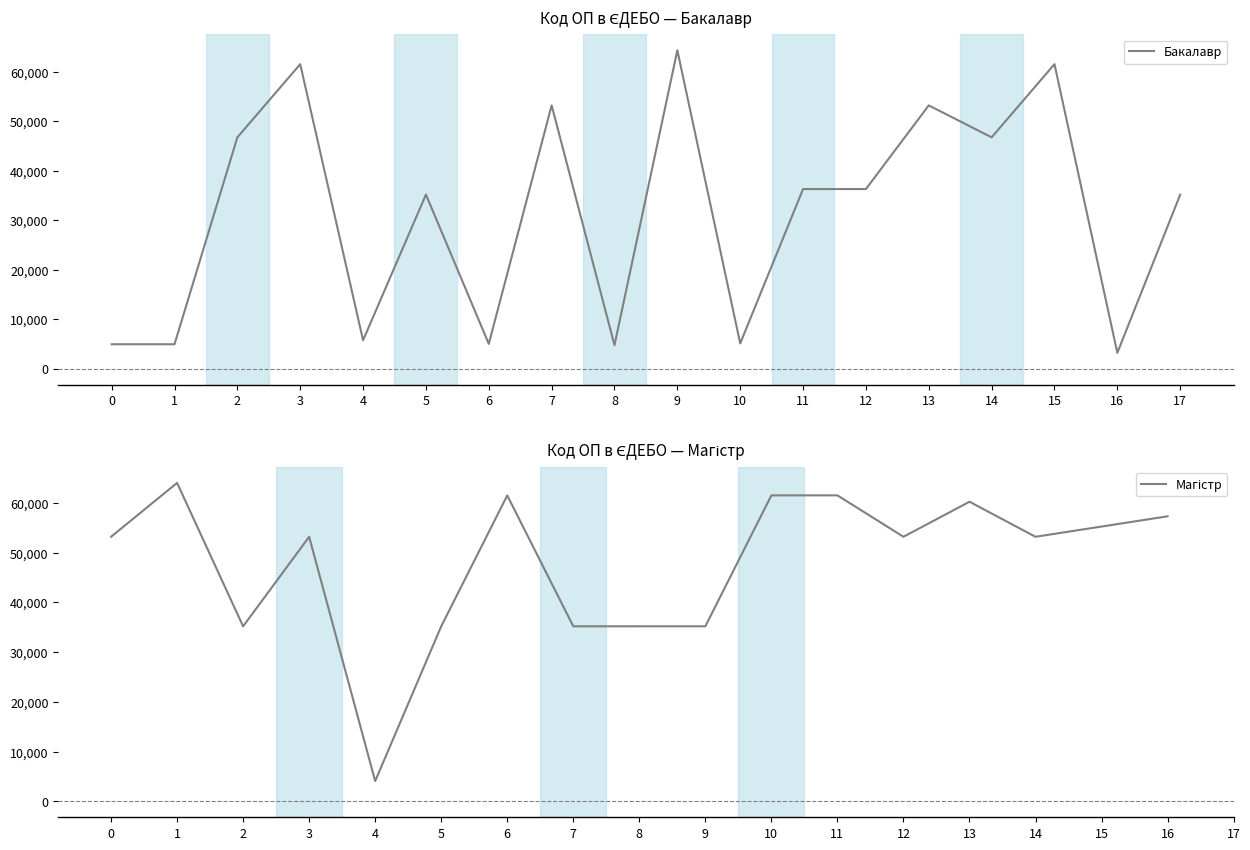

How many points are lower than both their immediate neighbors (excluding endpoints)?

6